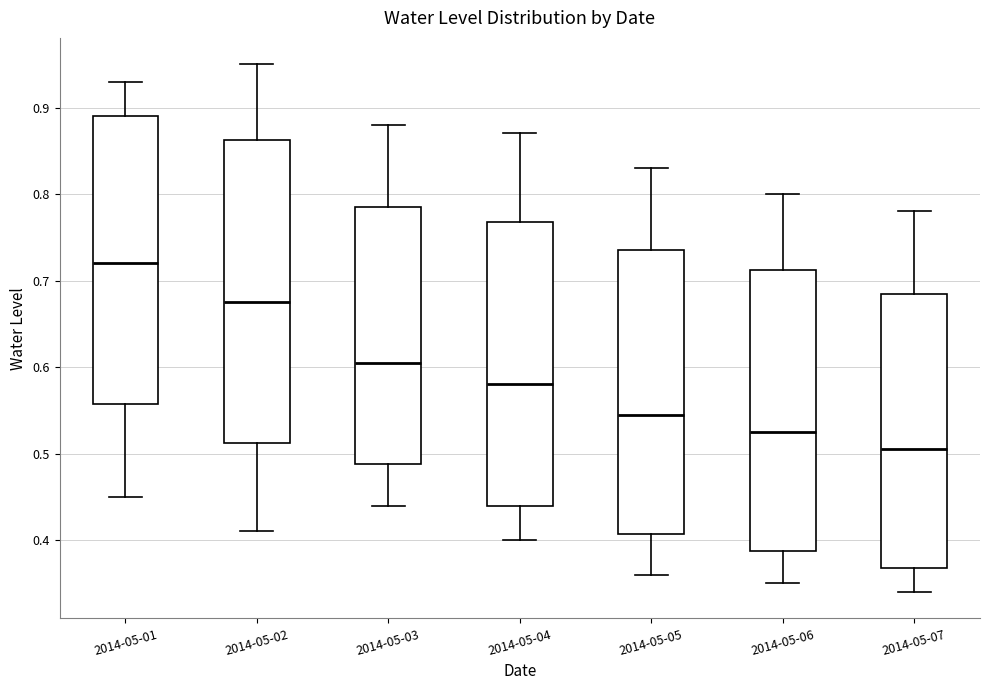

Which box's median line is the lowest?

2014-05-07